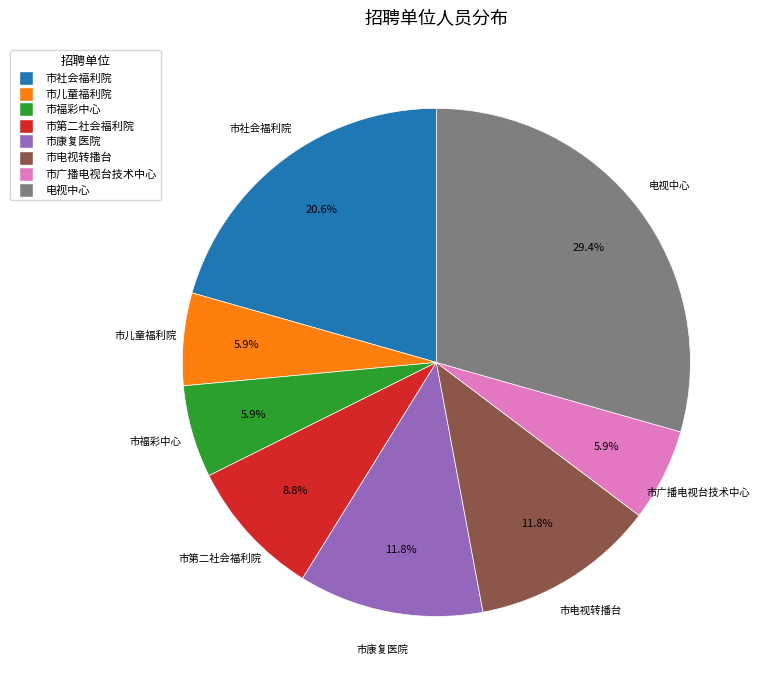

To the nearest percent, what is the difference between the 市电视转播台 and 市福彩中心 slice percentages?

6%